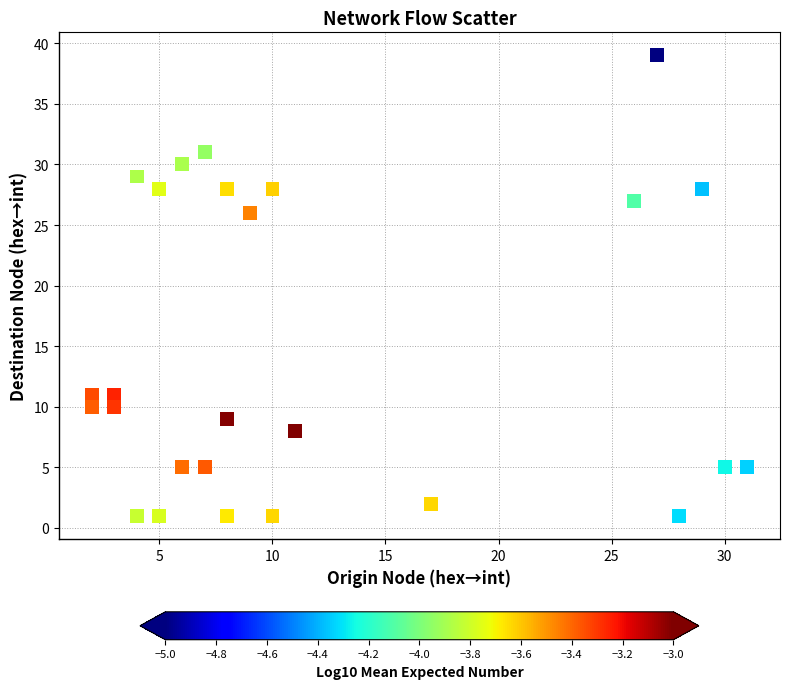

What is the range of X values (max minus min)?

29